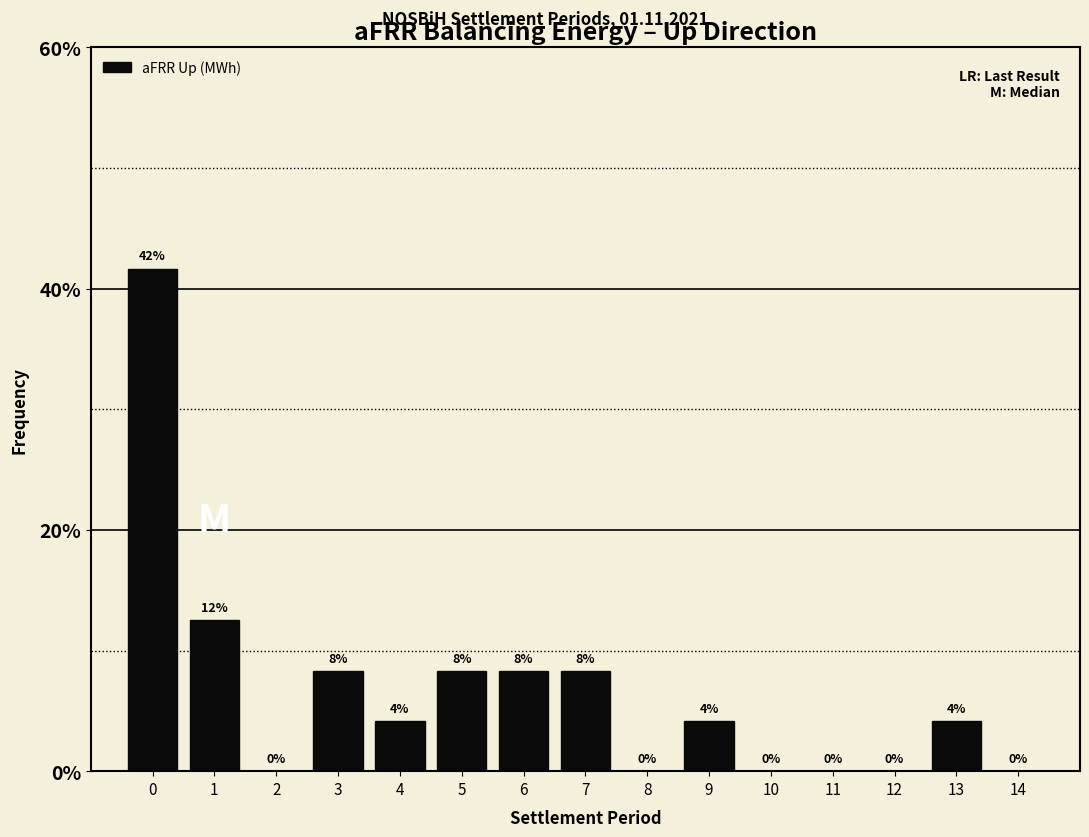

Are the bars horizontal?

No